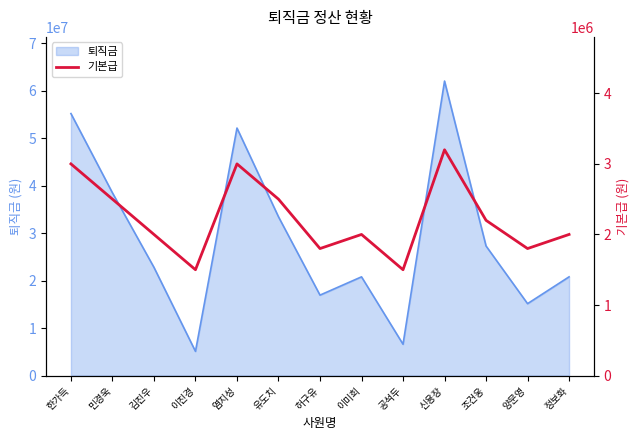

How many interior local valleys (lower than both neighbors) does the data have?

4